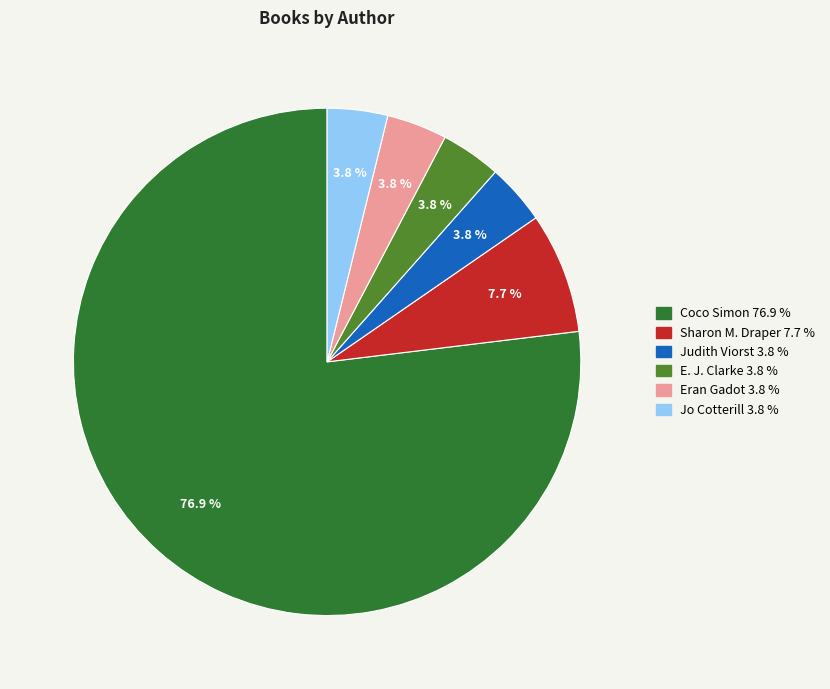

Is there any slice that represents more than half of the pie?

Yes